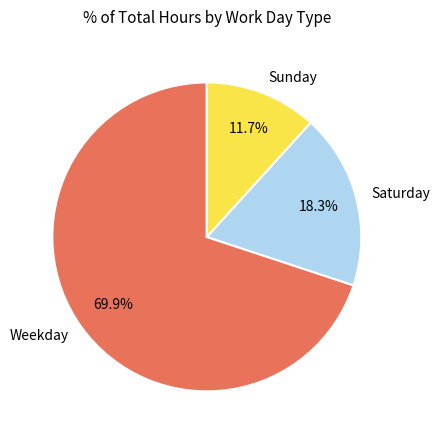

What is the smallest slice in the pie chart?

Sunday